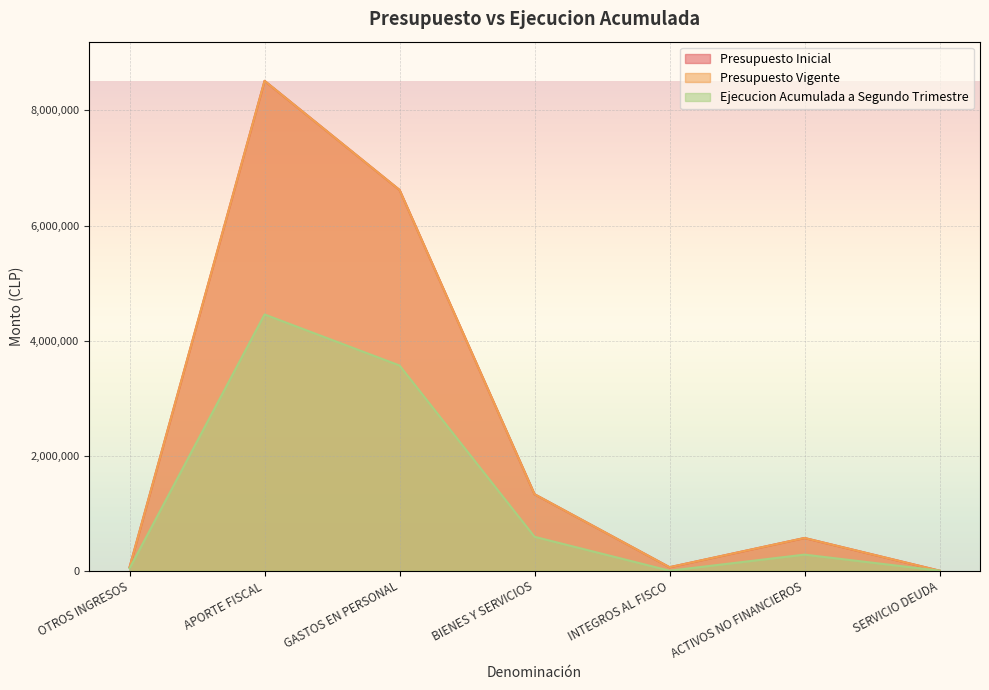

Reading right to left, list all the values displayed in this chart.

Presupuesto Inicial: 10	568596	60456	1329178	6617946	8514366	61800
Presupuesto Vigente: 10	568596	60456	1329178	6617946	8514366	61800
Ejecucion Acumulada a Segundo Trimestre: 0	279541	0	589465	3566761	4454027	41051